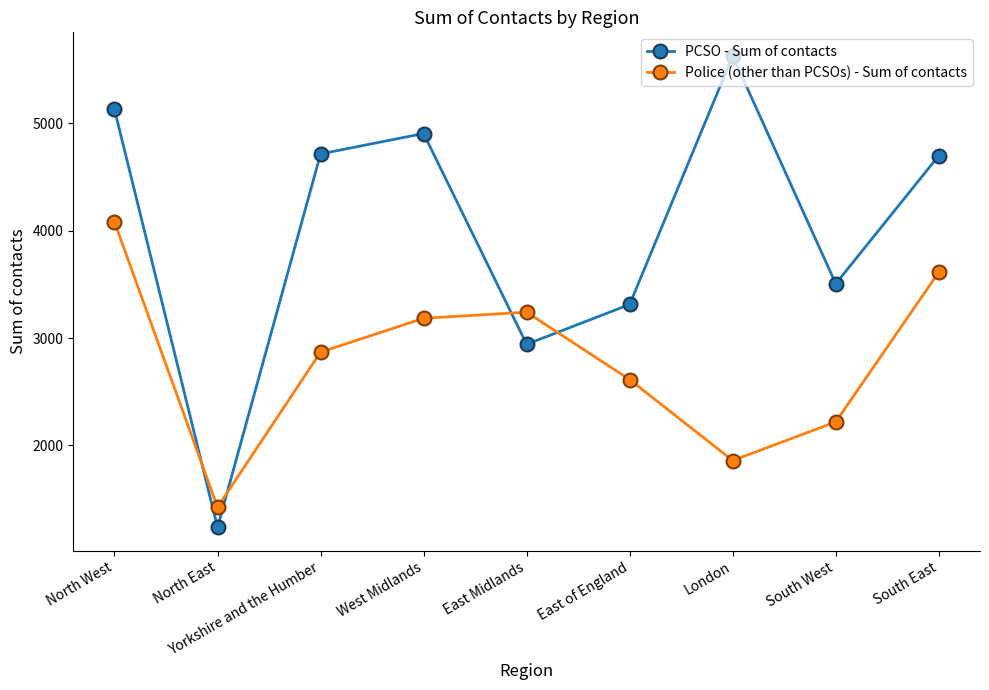

The value of Police (other than PCSOs) - Sum of contacts at North West is 4081. True or false?

True